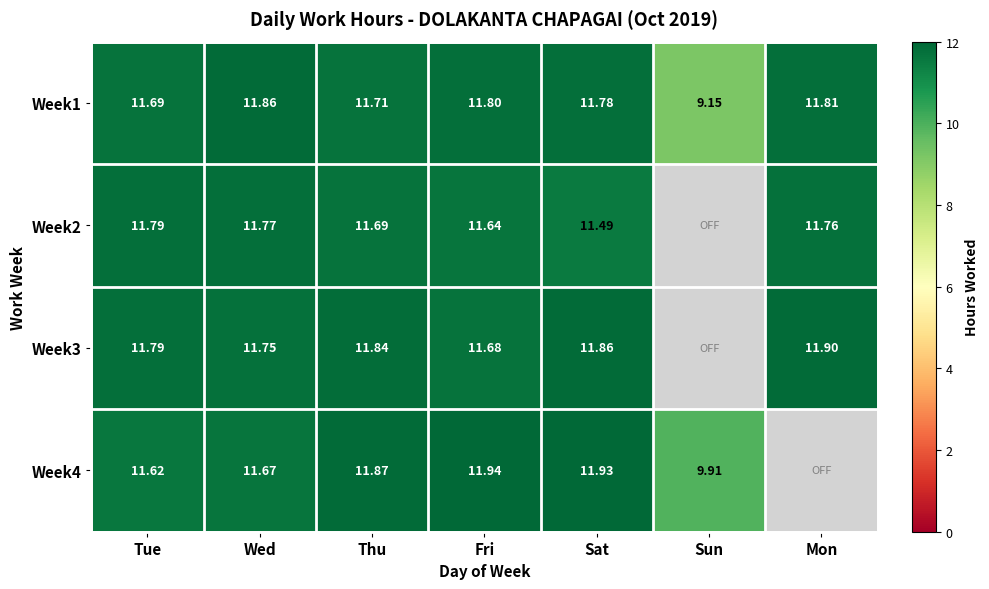

Where is Week1 nearest to the value 10?

Sun